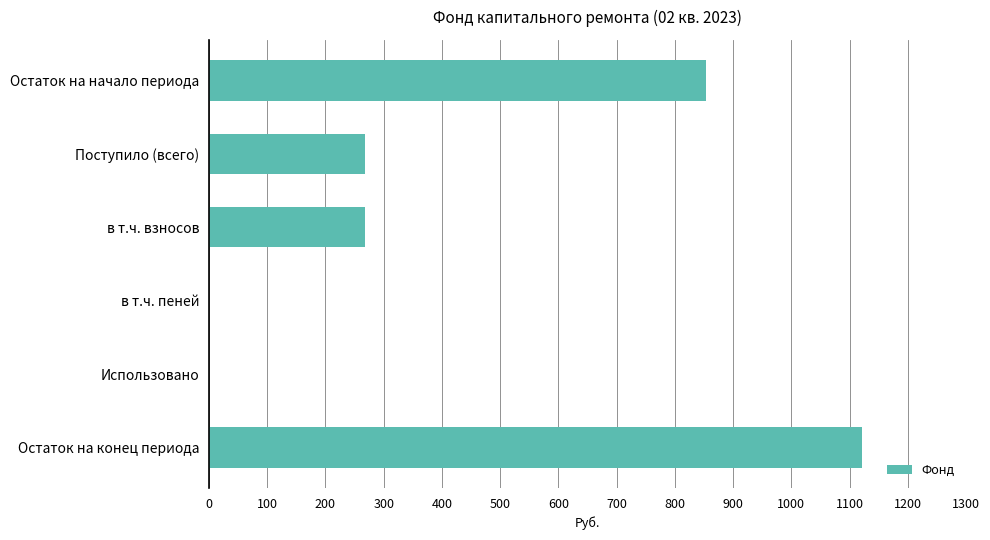

Is it true that the value at в т.ч. взносов is 472.0?

False